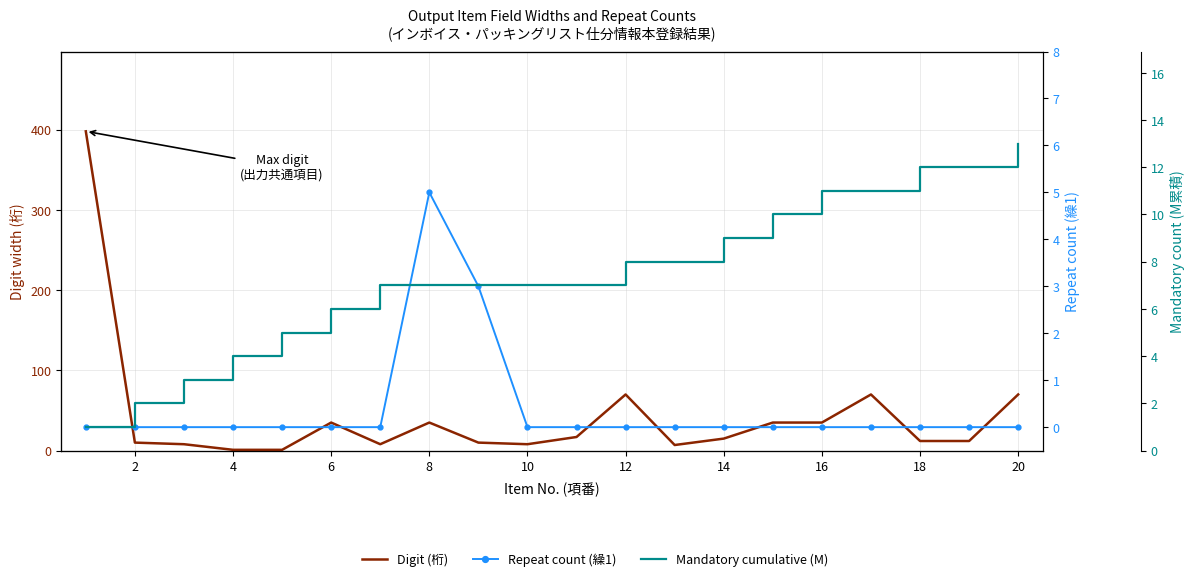

True or false: Repeat count (繰1) and Digit (桁) cross at least once.

False